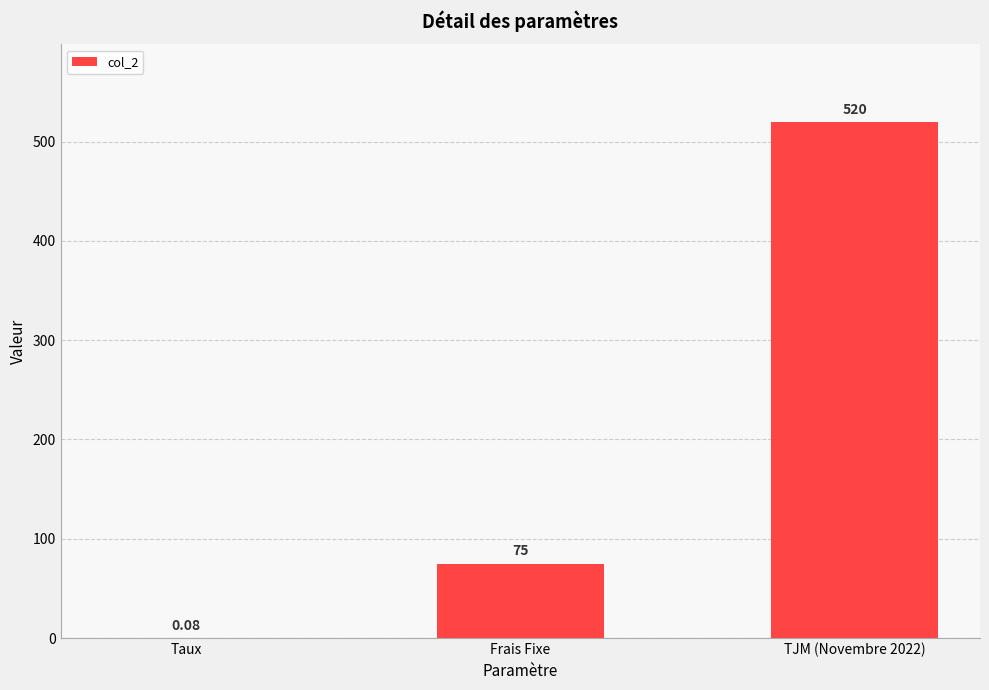

Between TJM (Novembre 2022) and Taux, which is larger?

TJM (Novembre 2022)